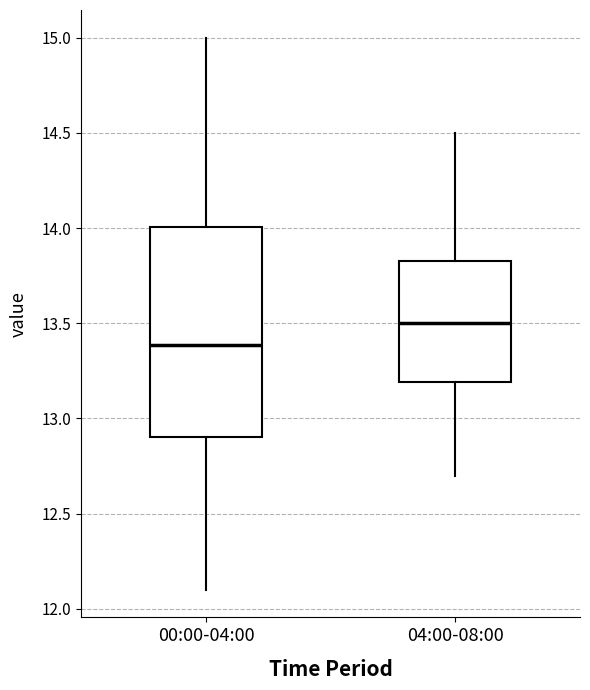

Which box has the lowest median line?

00:00-04:00